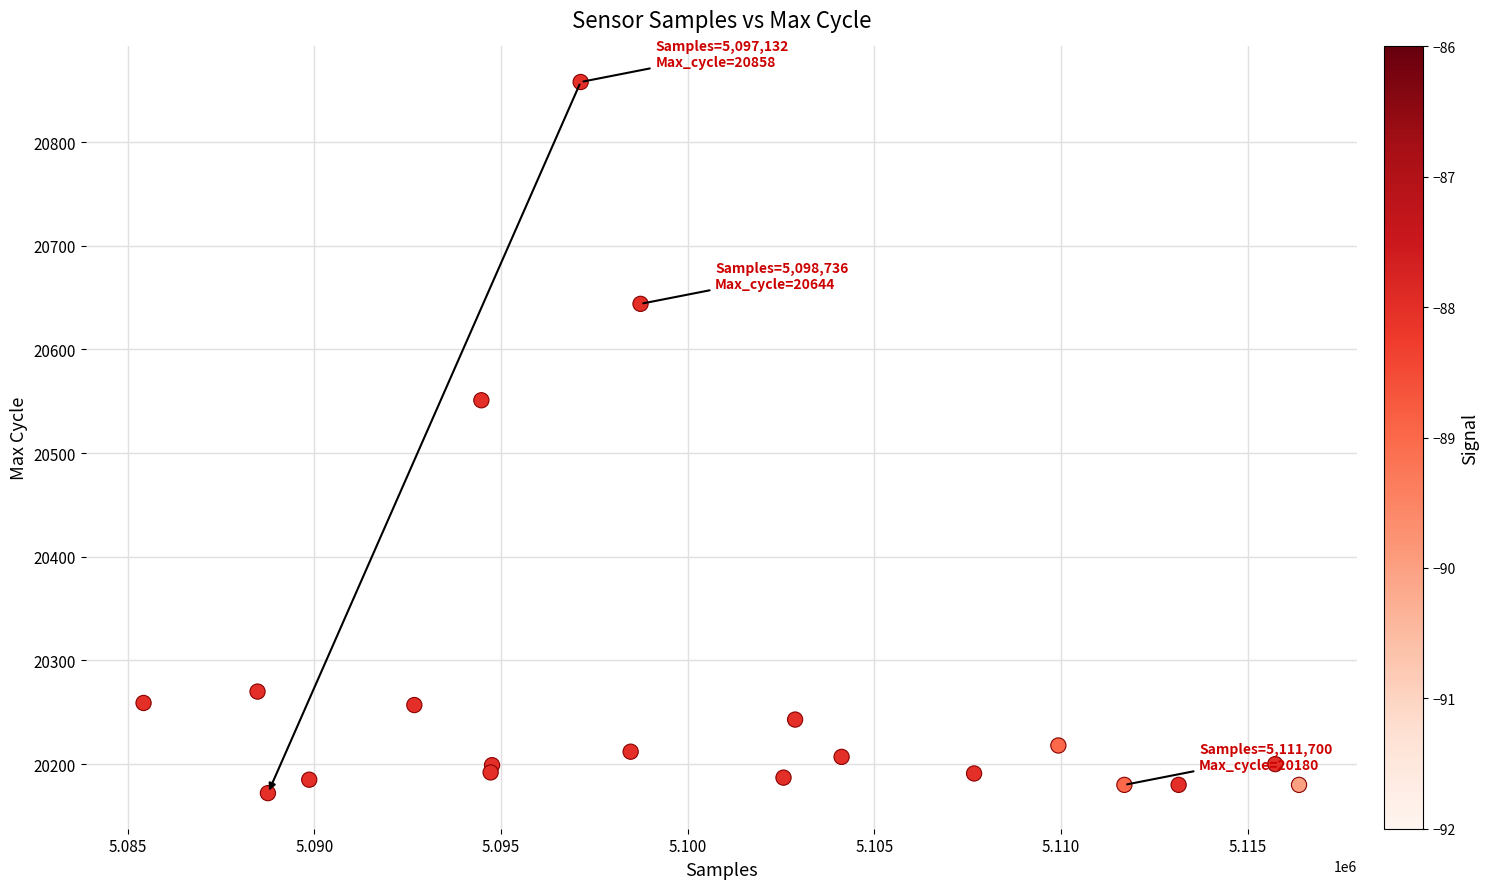

What Y value in the scatter plot is closest to 20515?

20551